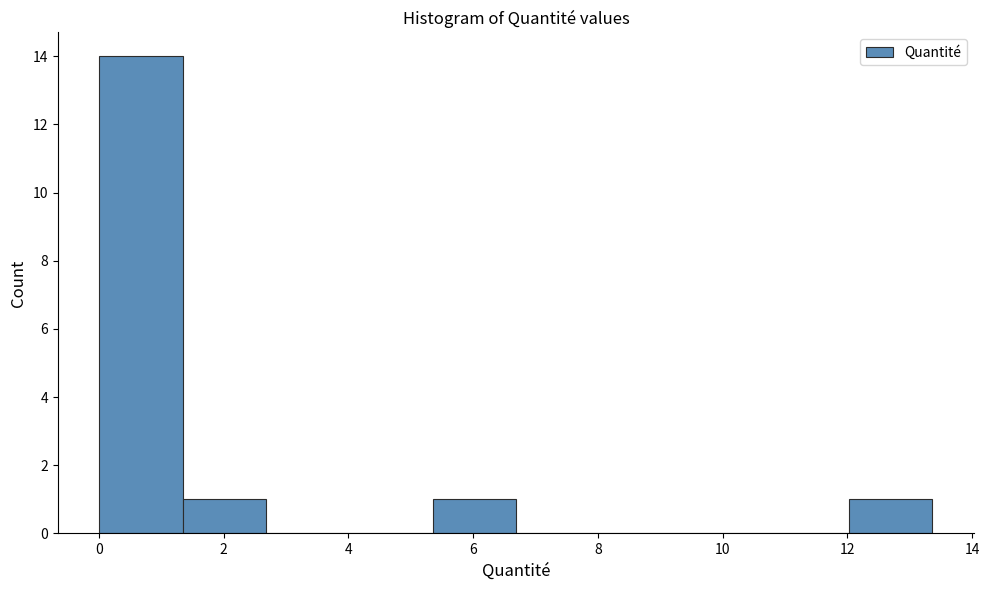

Reading left to right, list every bar in this chart as the range it spans on the x-axis followed by its height. Neither the bar edges nor the heights are printed on the chart, so give them approximately, as read against the axes.

0.0 to 1.4: 14
1.4 to 2.6: 1
2.6 to 4.0: 0
4.0 to 5.4: 0
5.4 to 6.6: 1
6.6 to 8.0: 0
8.0 to 9.4: 0
9.4 to 10.6: 0
10.6 to 12.0: 0
12.0 to 13.4: 1